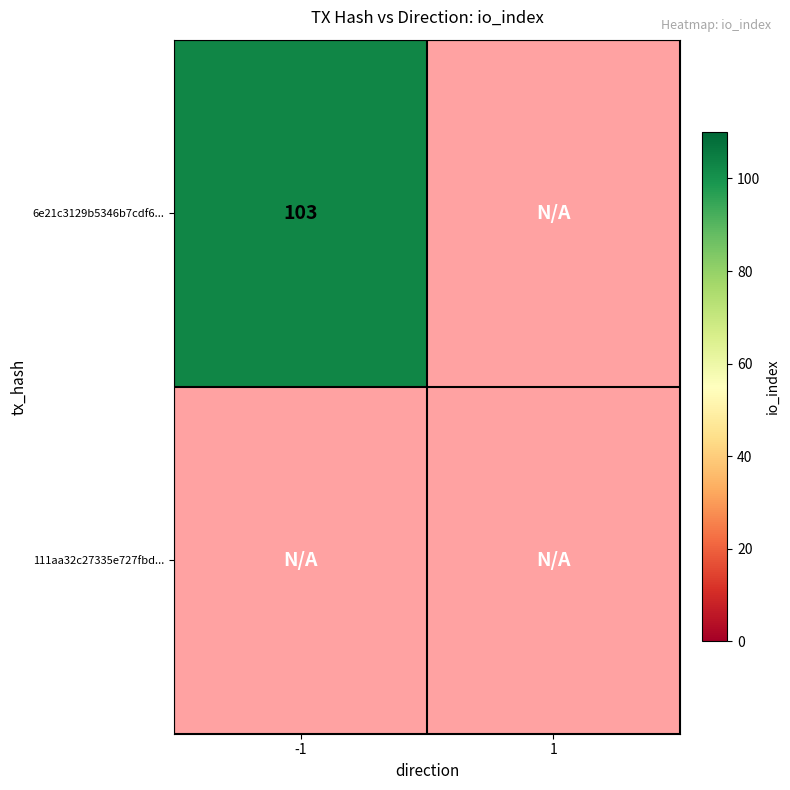

Between -1 and 1, which is larger?

-1